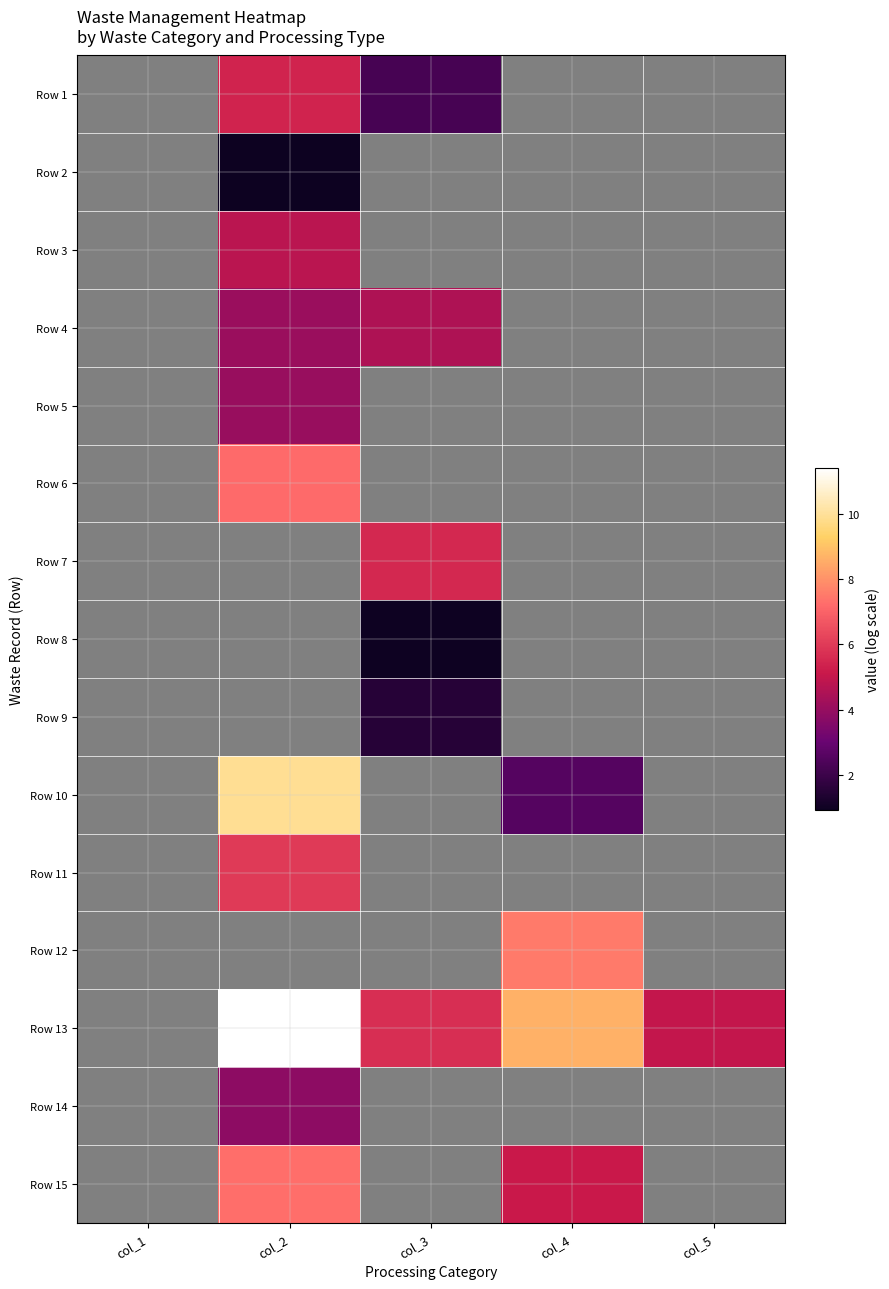

Which has a higher value, col_2 or col_3?

col_2